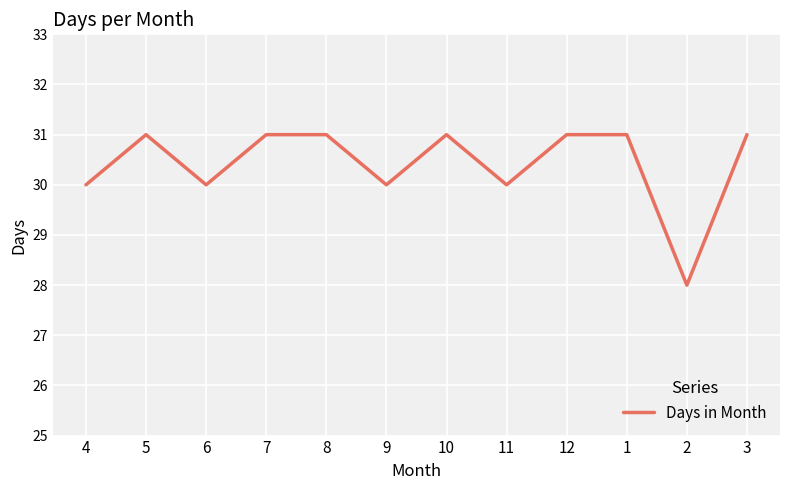

How many values are between 30 and 31?

11